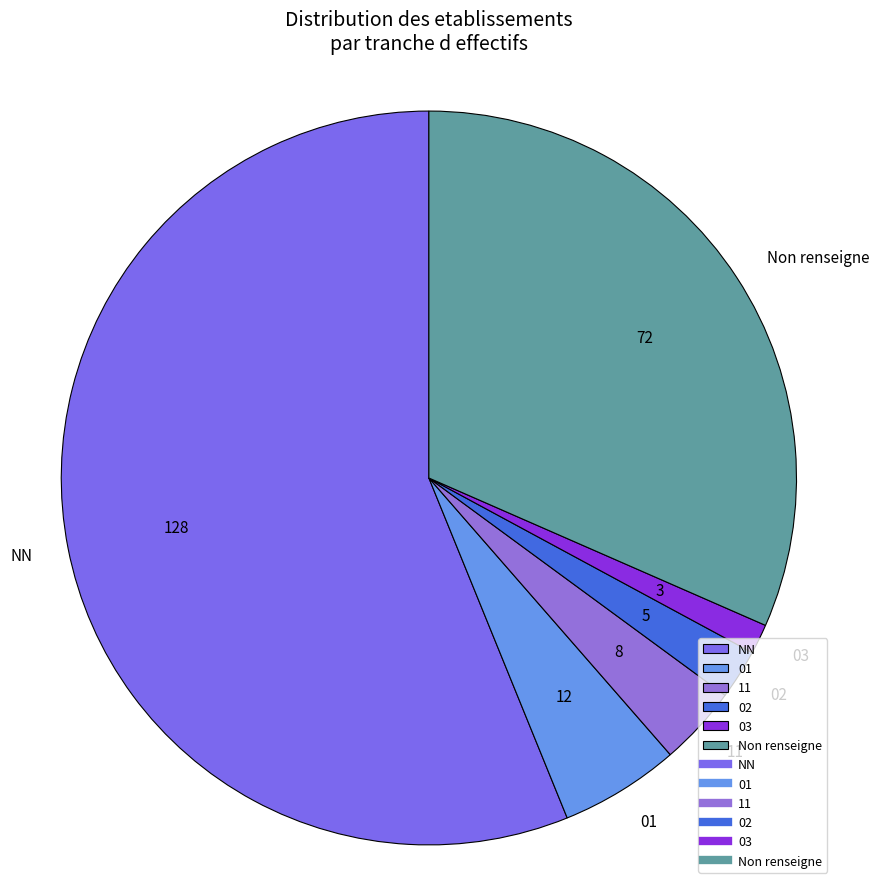

Does NN account for over 50% of the chart?

Yes